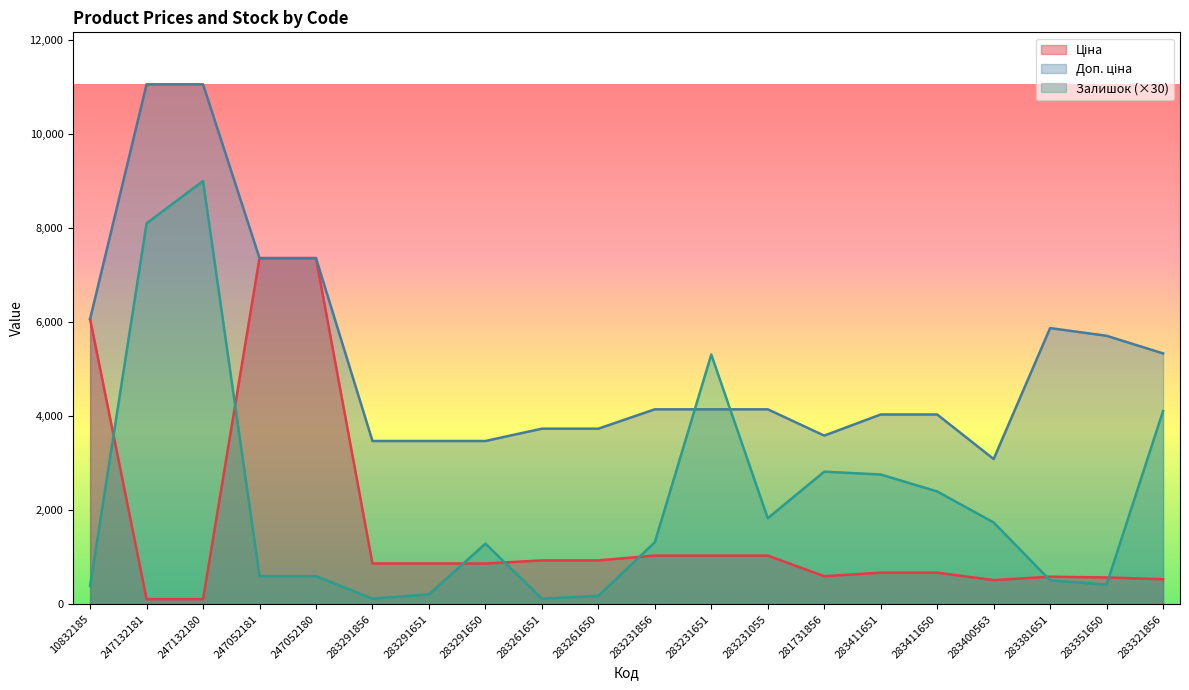

What are all the series names shown in the legend?

Ціна, Доп. ціна, Залишок